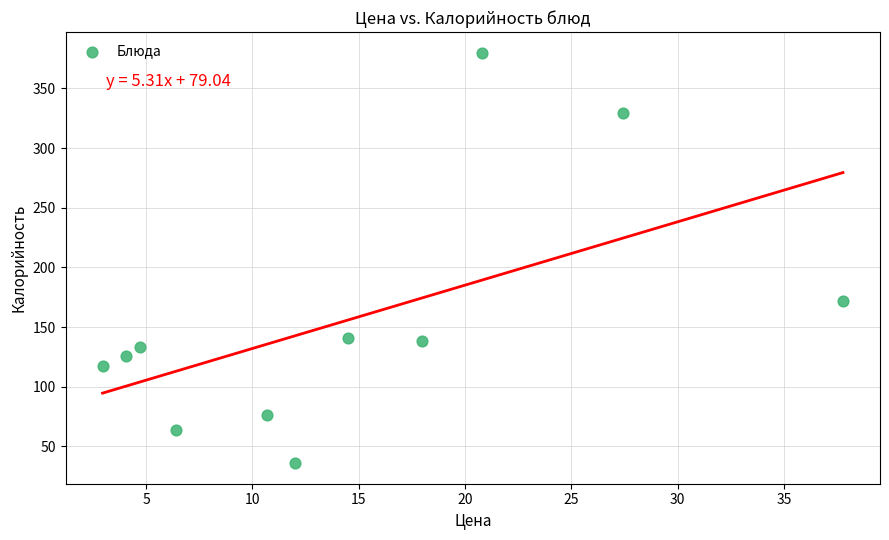

What is the range of X values (max minus min)?

34.8